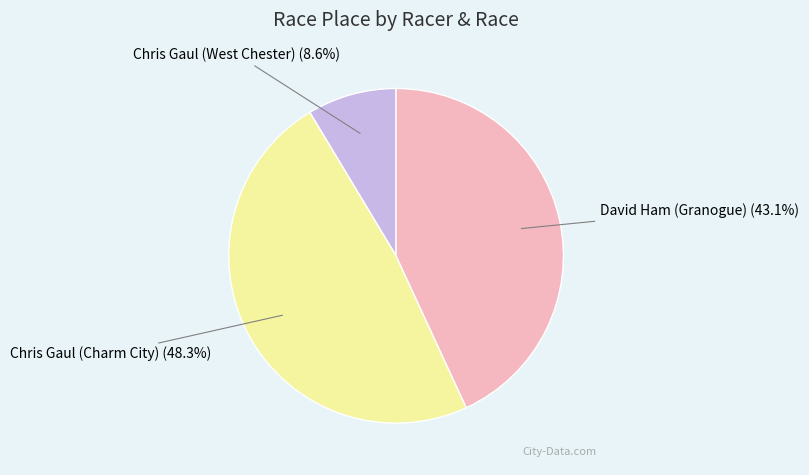

Is there a majority slice in this chart?

No